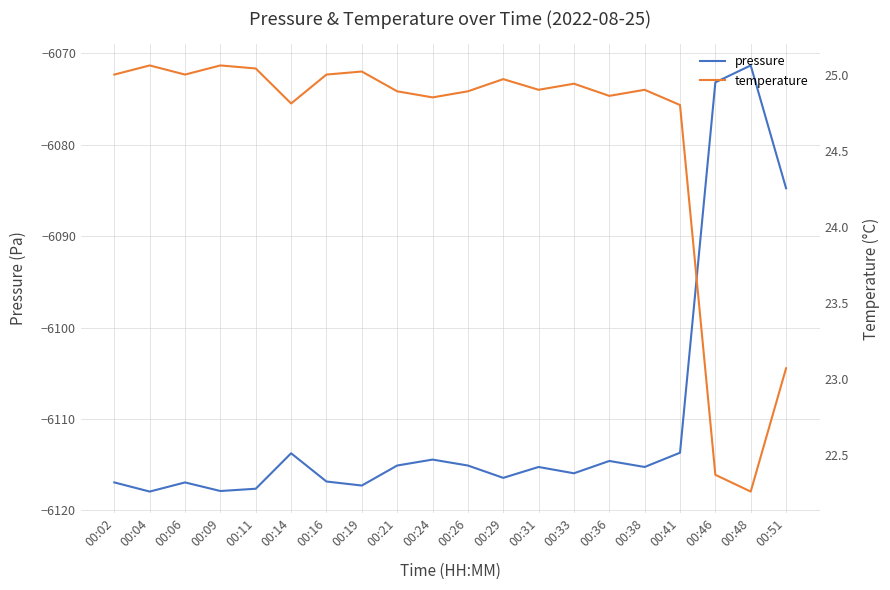

Which has a higher value, 00:31 or 00:26?

00:26